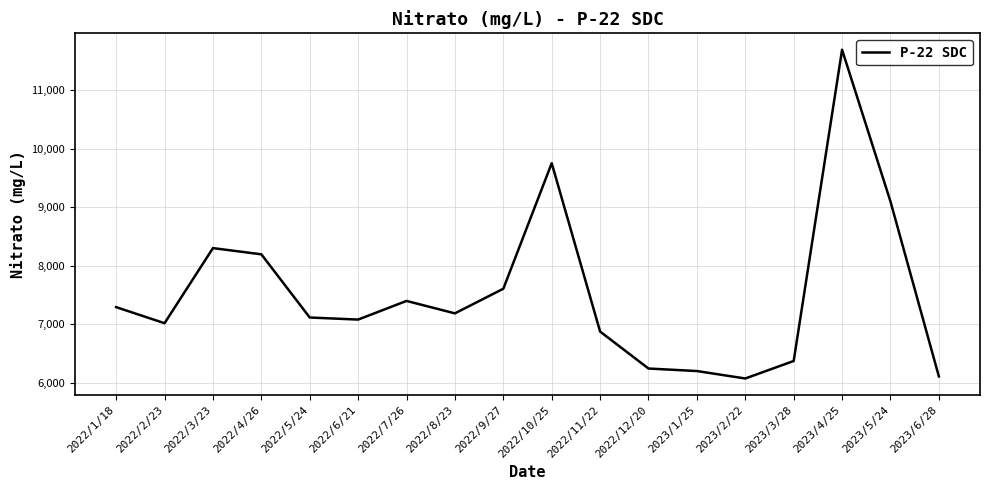

What is the difference between the maximum and second lowest values?

5583.5